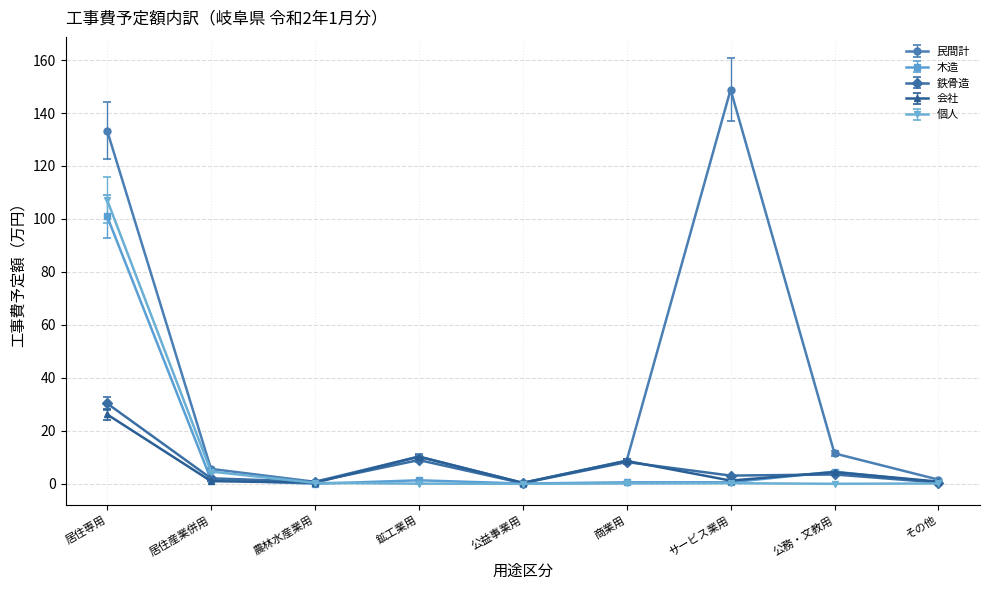

True or false: 会社 and 木造 intersect in this chart.

True